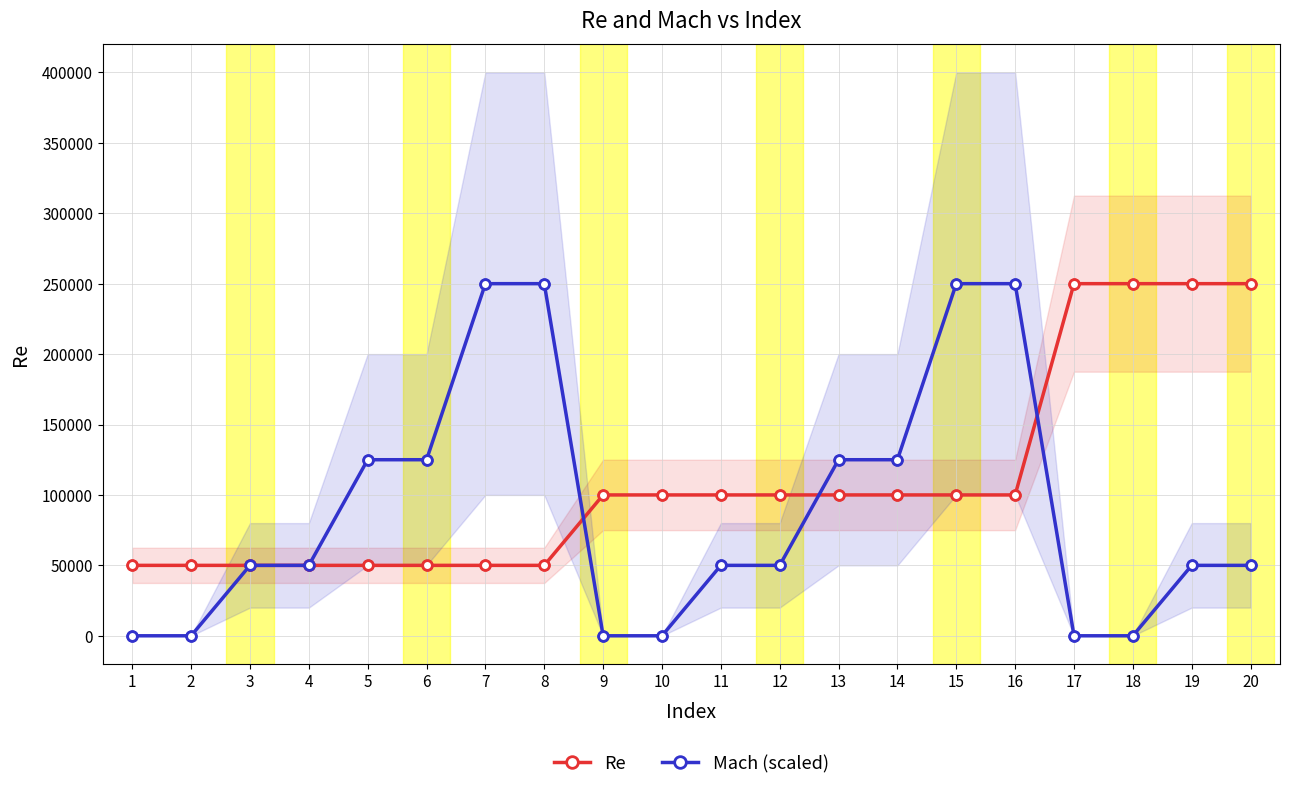

Which series reaches the maximum Y coordinate?

Re